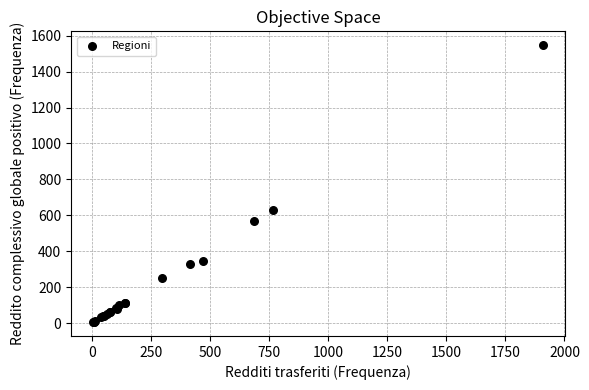

What Y value in the scatter plot is closest to 776?

628